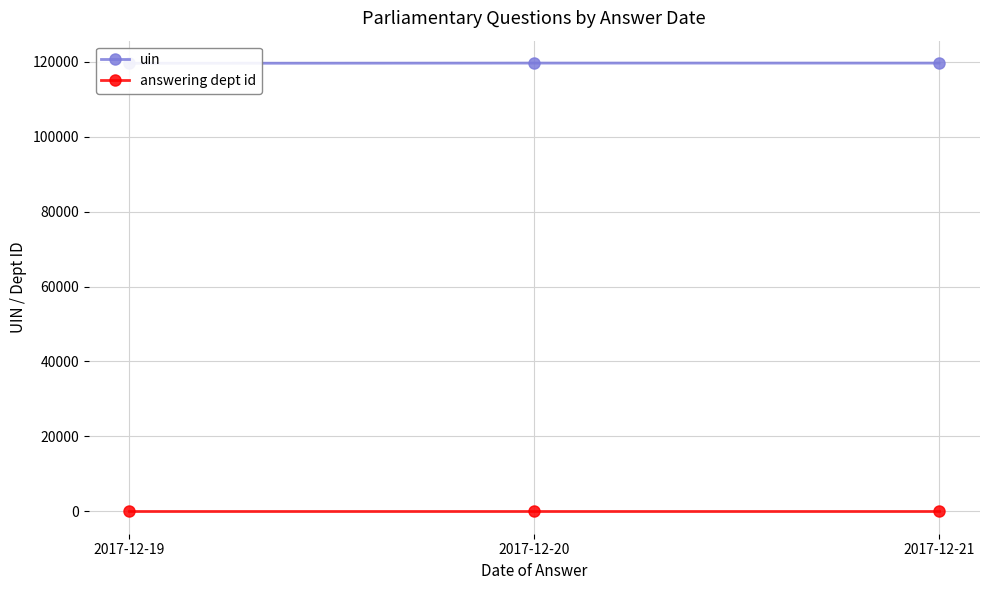

Reading left to right, list all the values displayed in this chart.

uin: 2017-12-19=119551	2017-12-20=119611	2017-12-21=119609
answering dept id: 2017-12-19=29	2017-12-20=29	2017-12-21=29